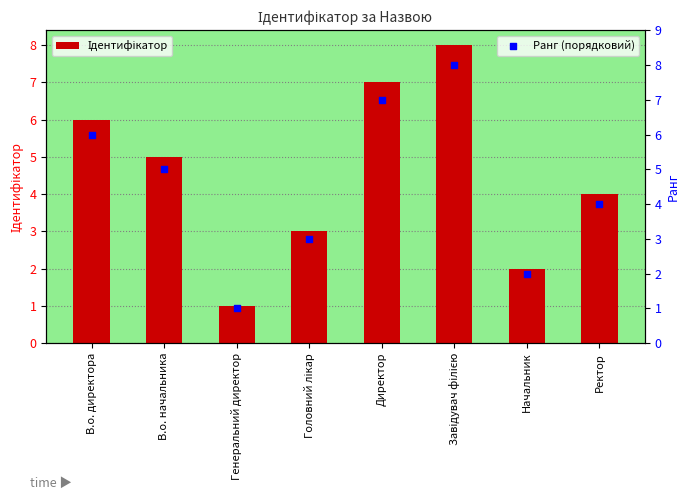

What are all the series names shown in the legend?

Ідентифікатор, Ранг (порядковий)